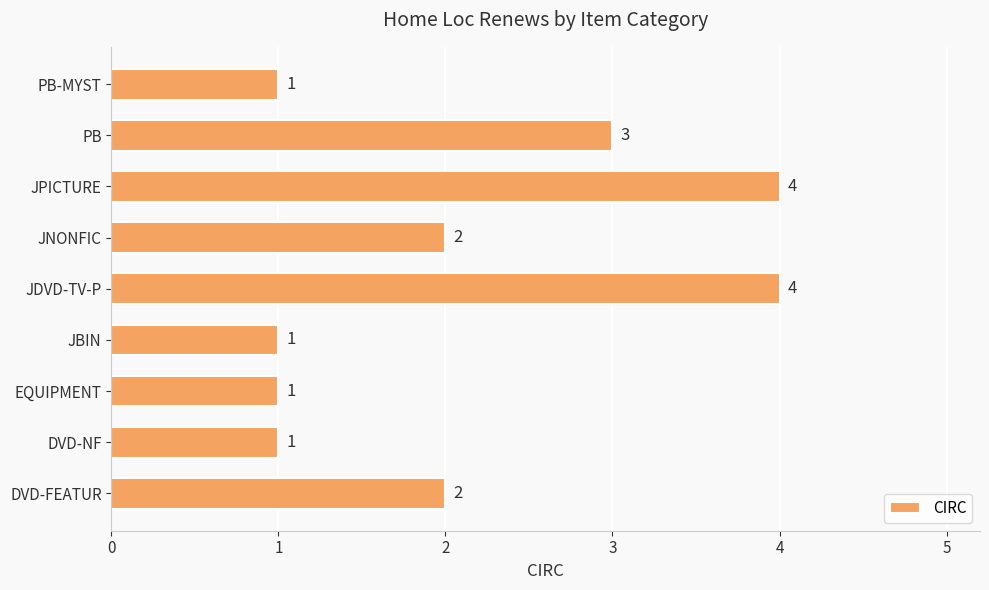

Count the number of data series in this chart.

1